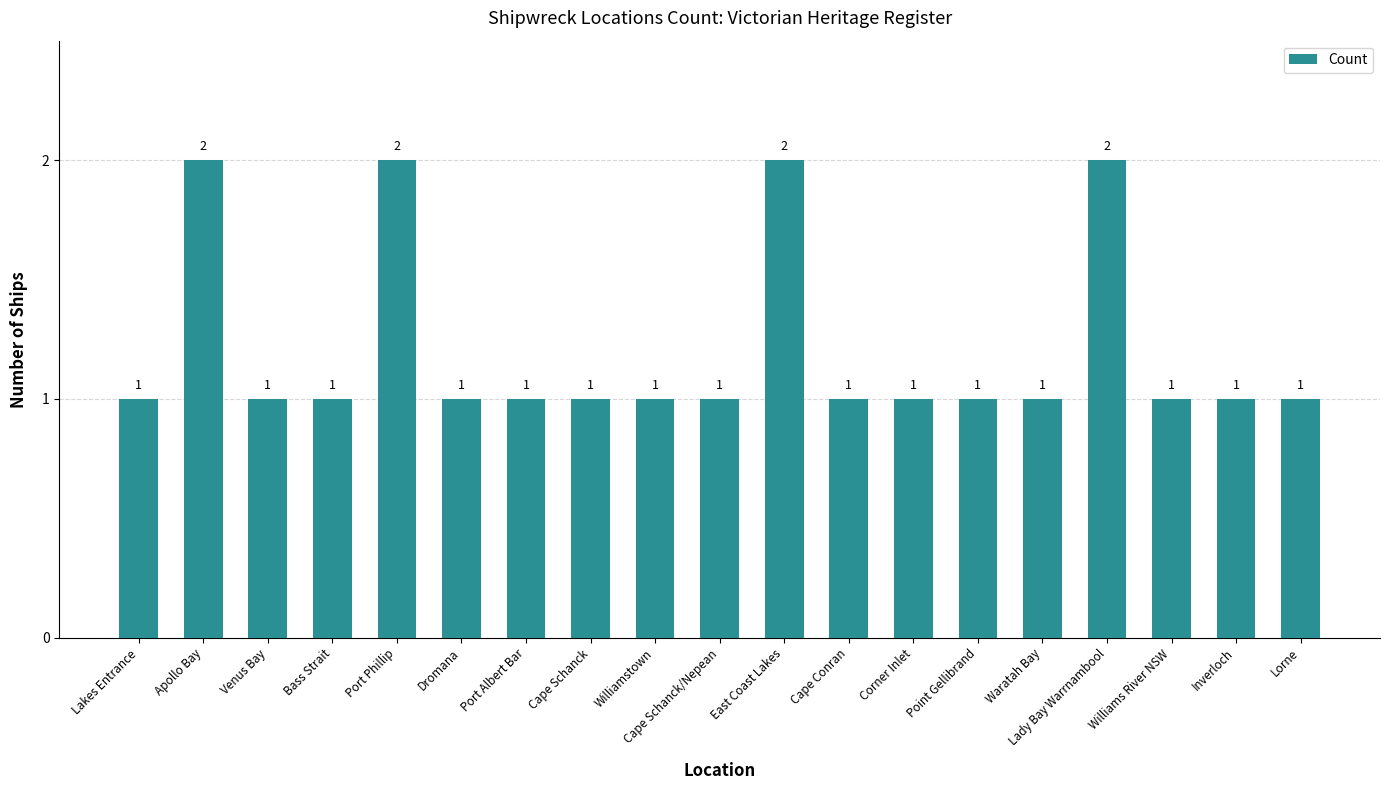

What is the value of the 3rd bar from the left?

1